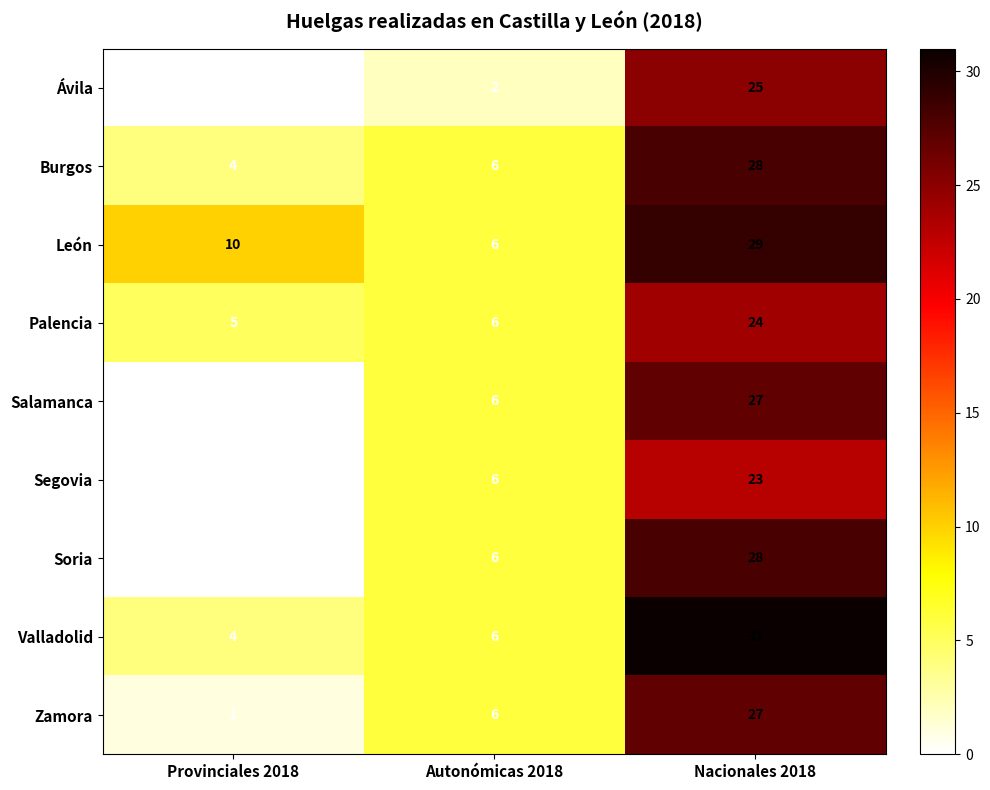

The Valladolid series shows 8 at Autonómicas 2018. True or false?

False